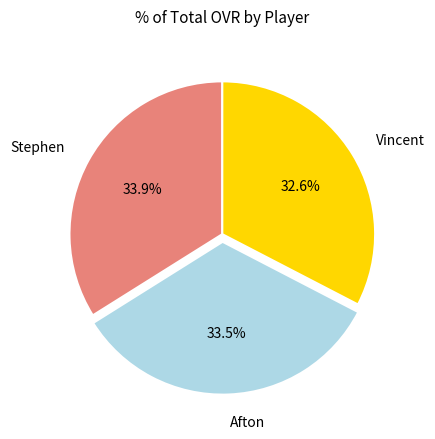

To the nearest percent, what is the difference between the Afton and Vincent slice percentages?

1%